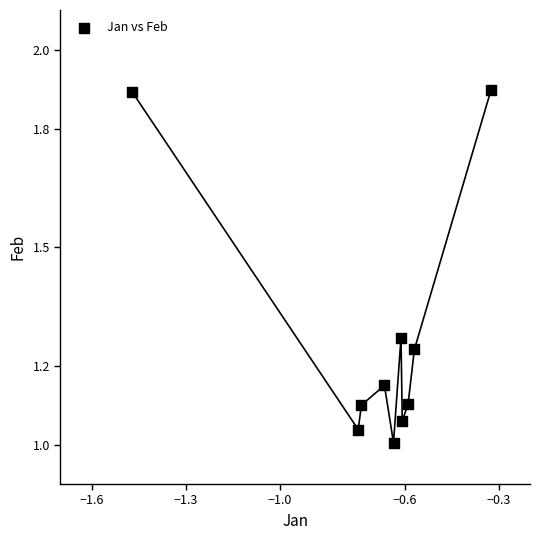

What is the average X value?

-0.7